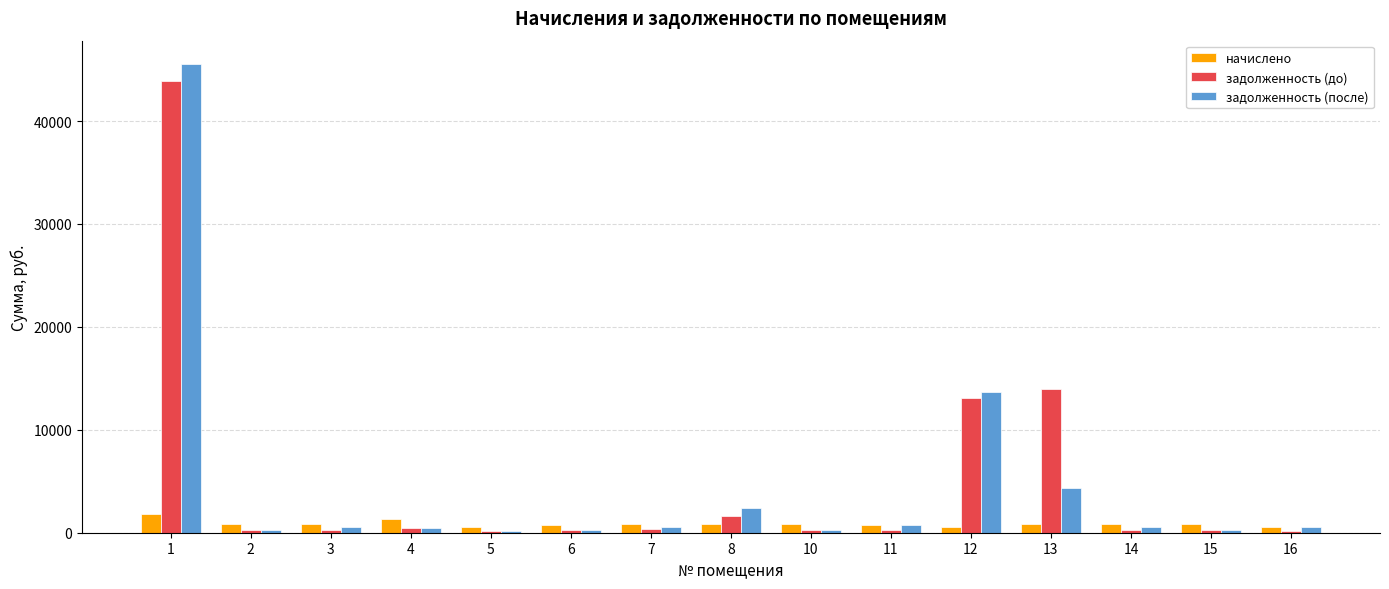

Read the начислено value at 15.

801.5